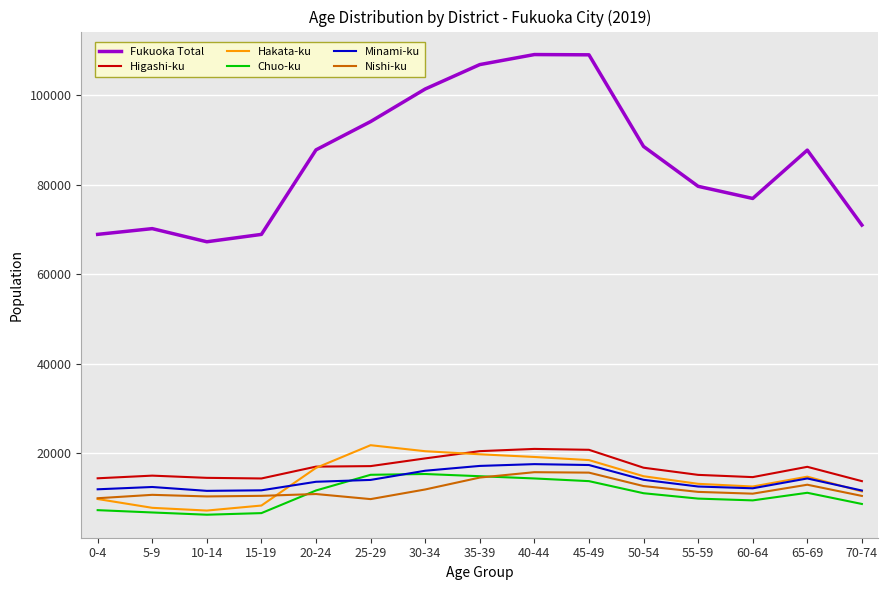

Which series has the largest range (max minus min)?

Fukuoka Total